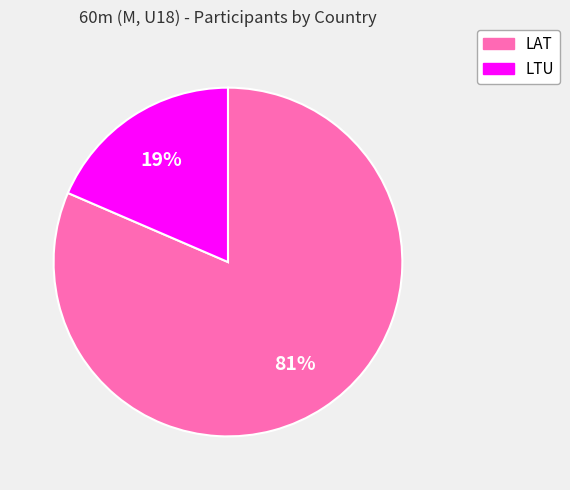

Is there any slice that represents more than half of the pie?

Yes